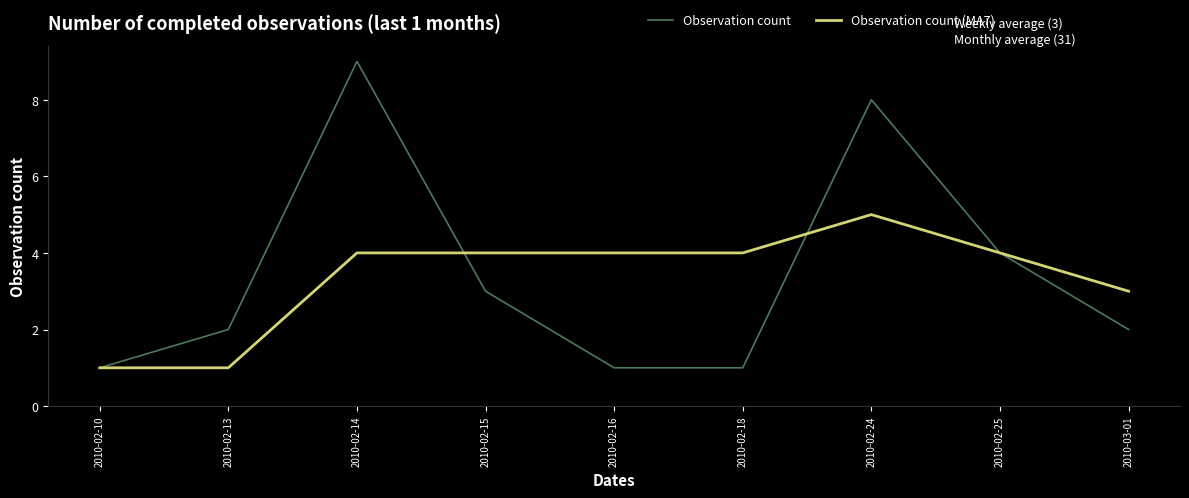

The Observation count (MA7) series shows 4 at 2010-02-18. True or false?

True